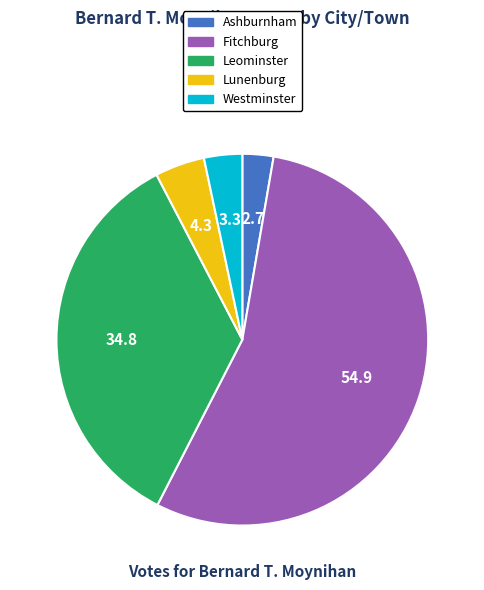

Which category has the smallest portion of the pie?

Ashburnham